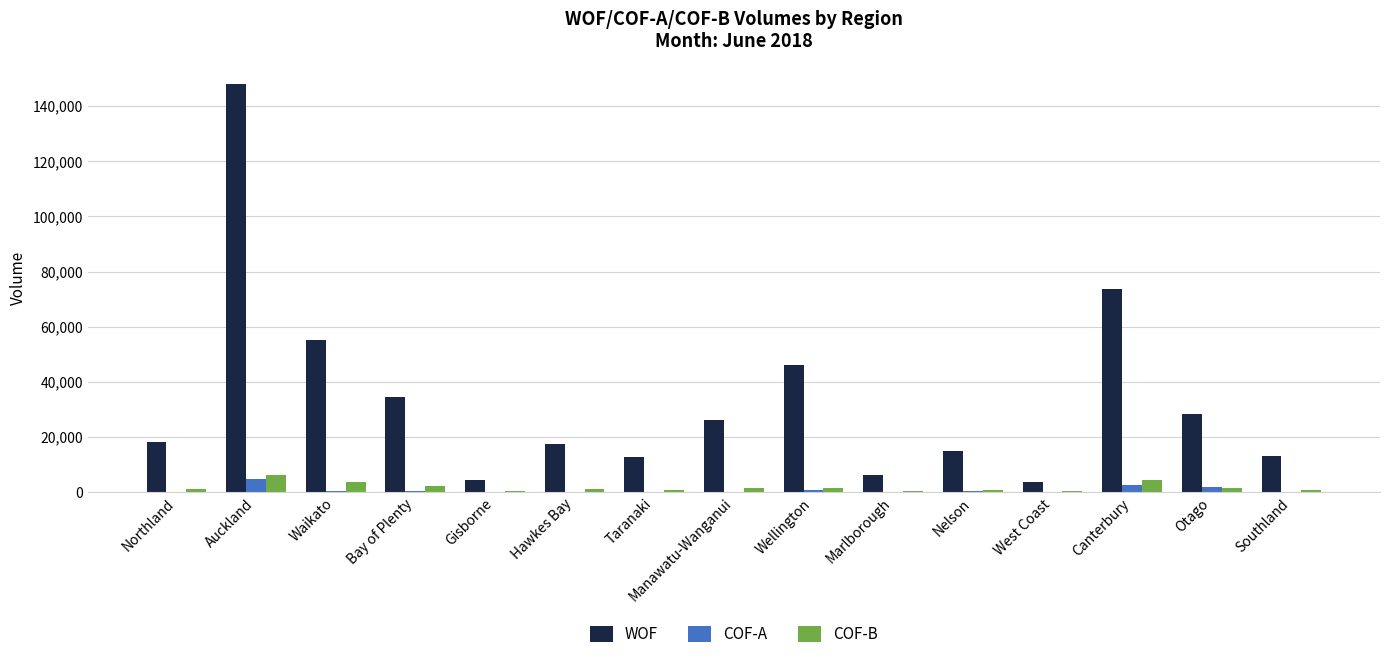

How many groups of bars are there?

15